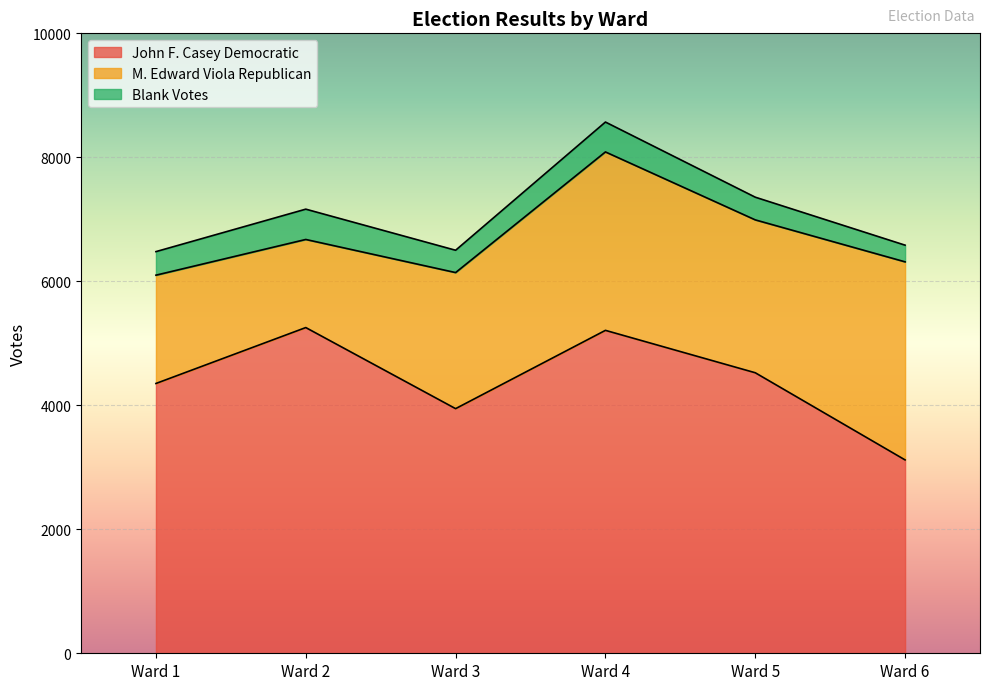

Does the chart display data point markers on the line(s)?

No